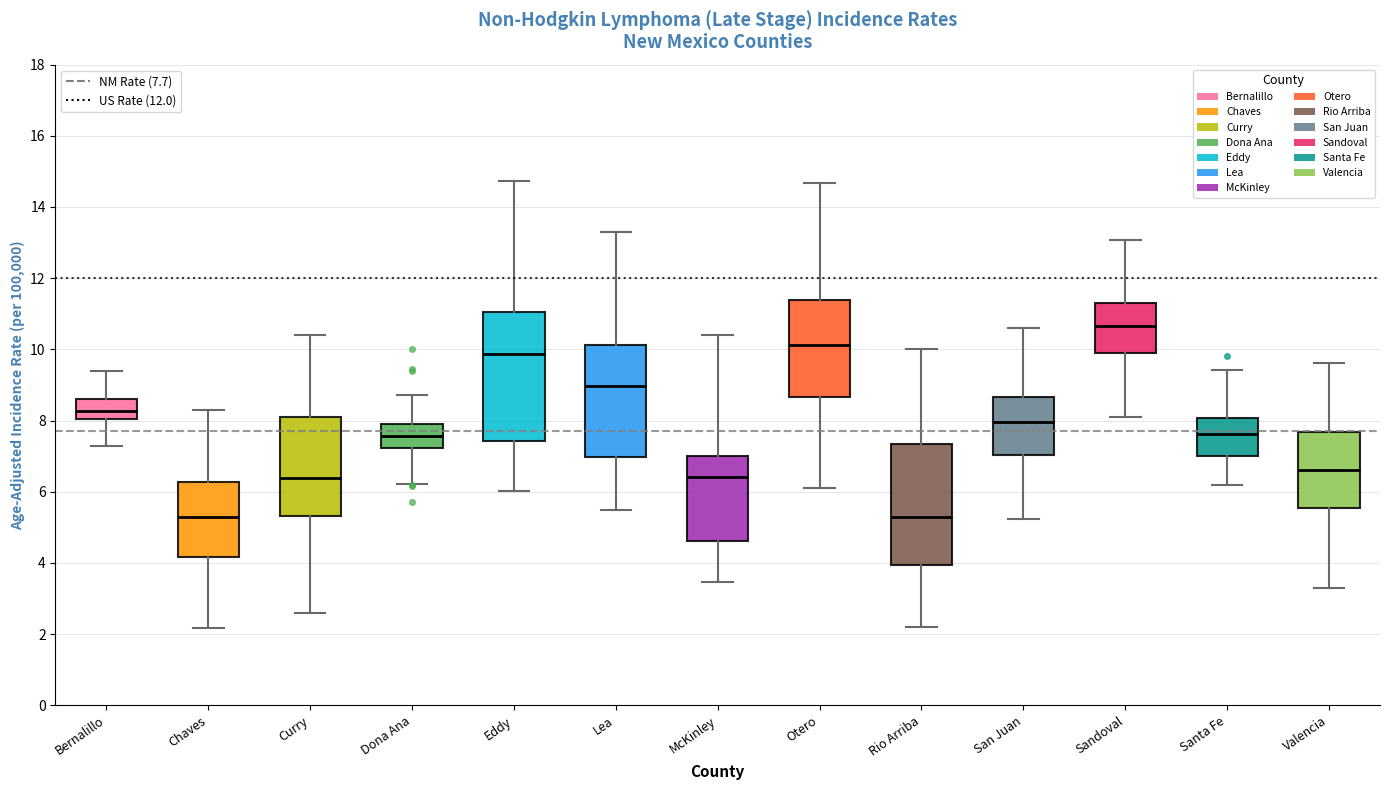

Where does the lower whisker of the box for Curry end on the y-axis? The values are not printed on the chart, so give them approximately, as read against the axis.

2.6